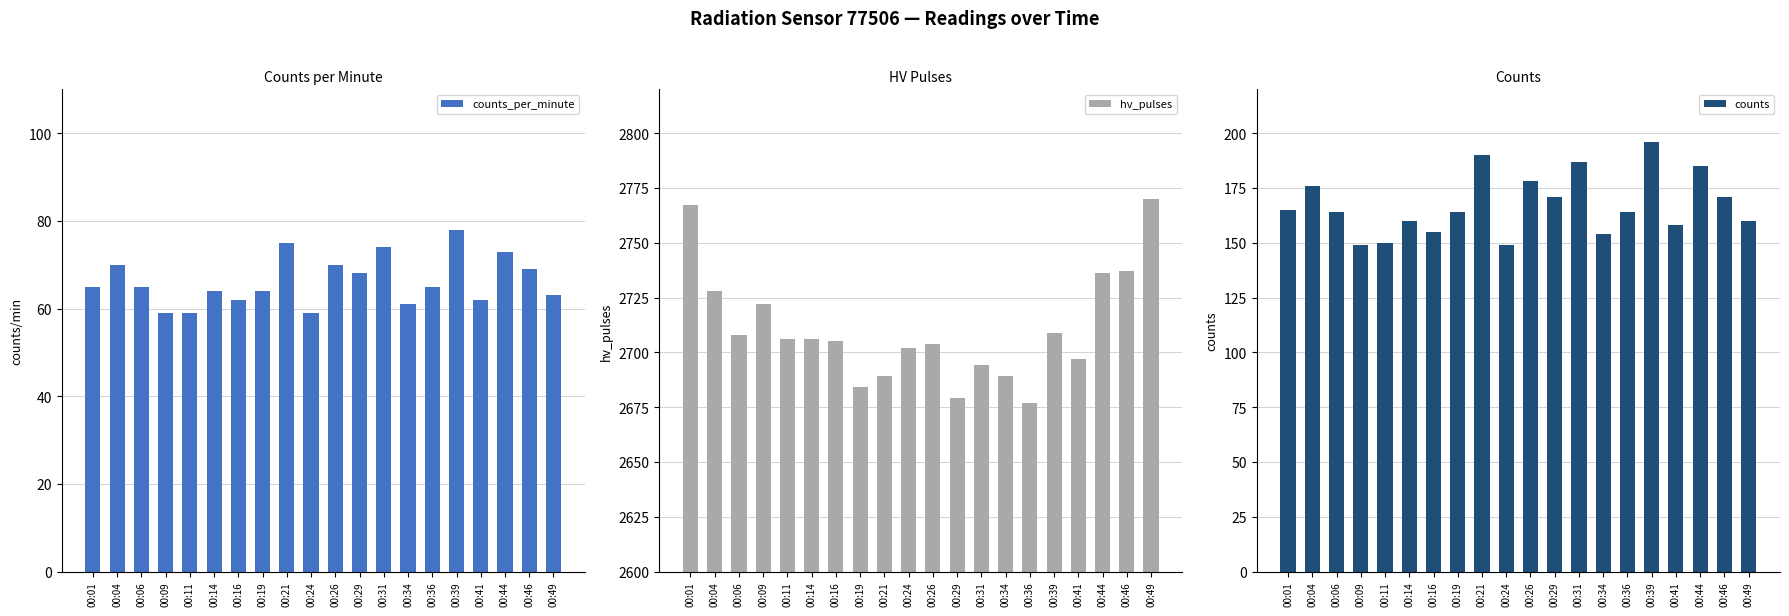

How many distinct data groups are displayed?

3